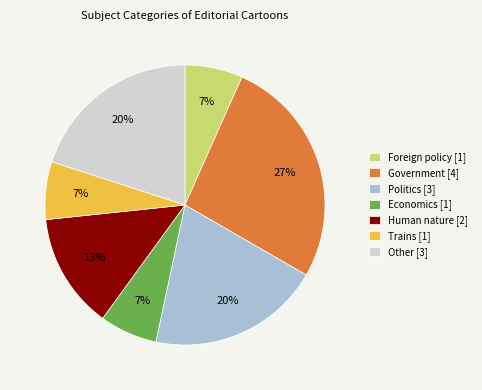

Which category has the biggest portion of the pie?

Government [4]